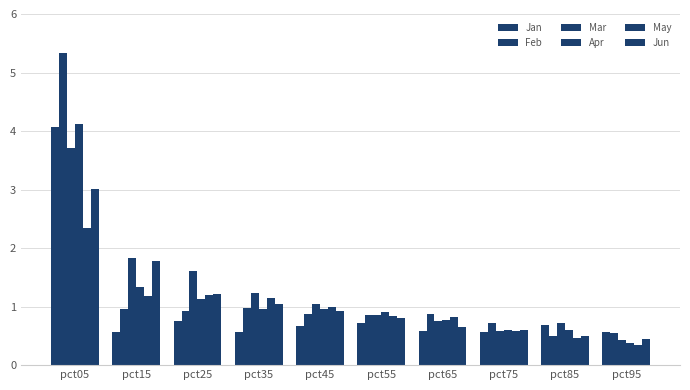

Does the chart contain stacked bars?

No